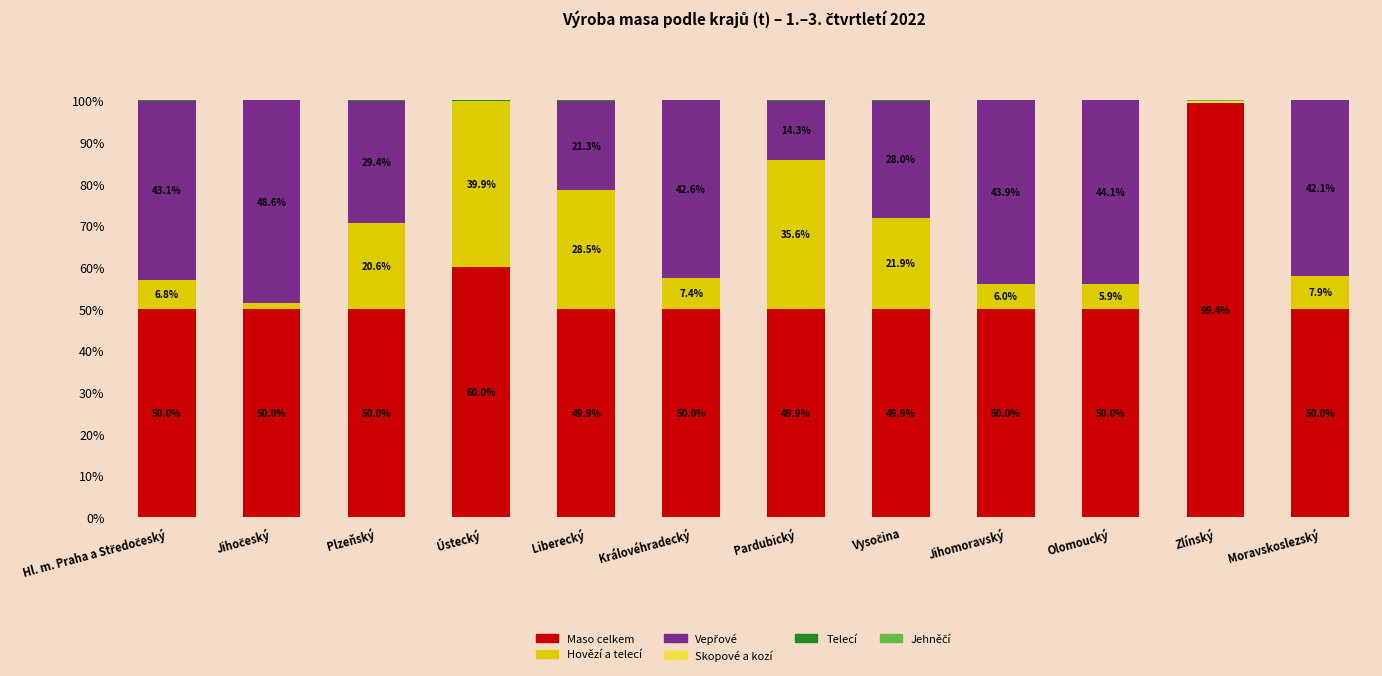

Where is Maso celkem nearest to the value 74?

Ústecký